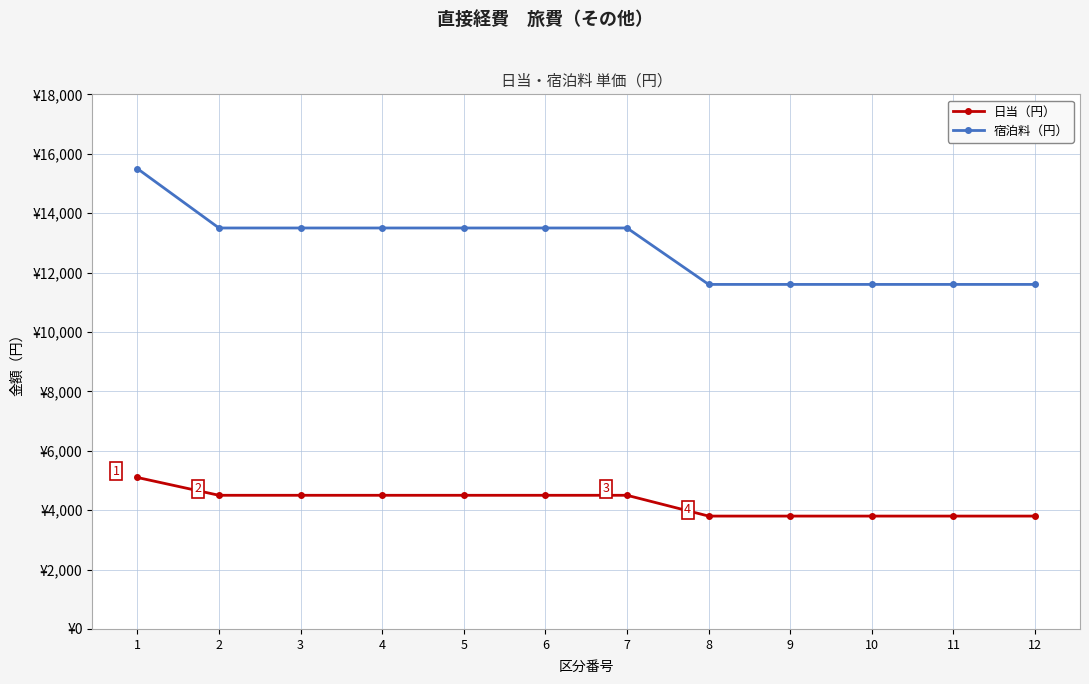

Is this an area chart (filled region under the line)?

No